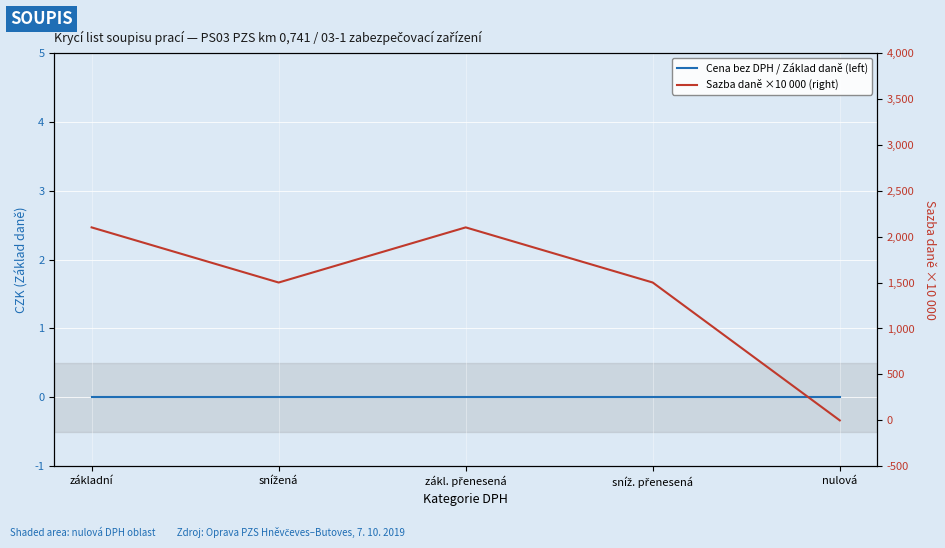

Which category has the lowest value across all series?

základní